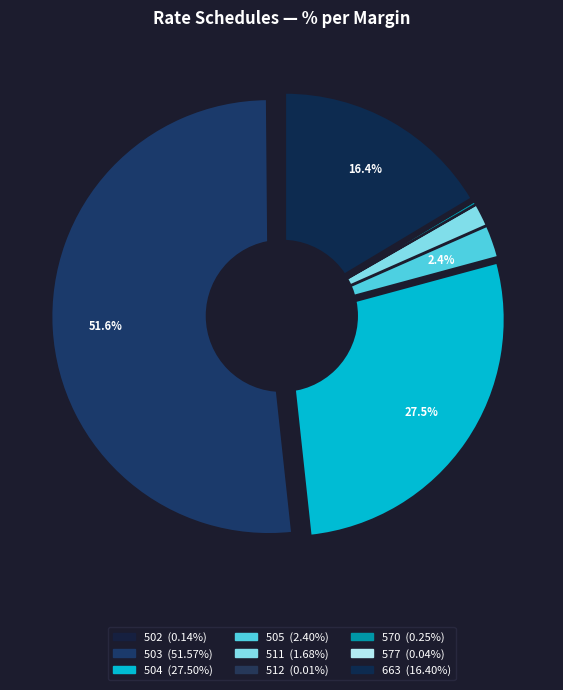

To the nearest percent, what is the difference between the largest and smallest slice percentages?

52%